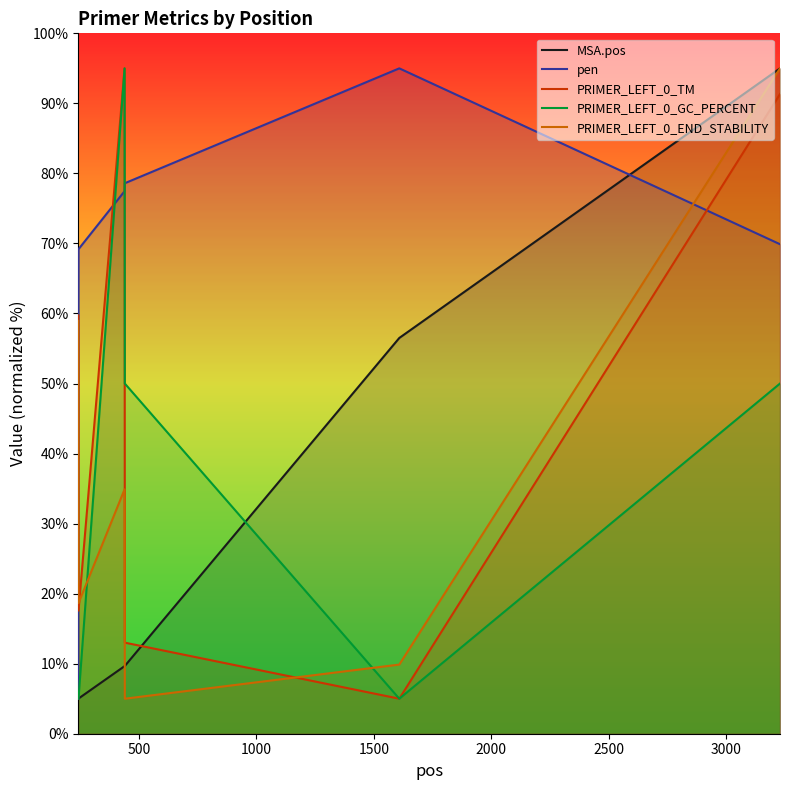

Reading left to right, what are all the values shown in this chart?

MSA.pos: 5.0	5.0	9.7	9.7	56.5	95.0
pen: 5.0	69.2	77.5	78.6	95.0	69.9
PRIMER_LEFT_0_TM: 59.7	17.6	95.0	13.0	5.0	91.3
PRIMER_LEFT_0_GC_PERCENT: 5.0	5.0	95.0	50.0	5.0	50.0
PRIMER_LEFT_0_END_STABILITY: 58.9	18.6	34.9	5.0	9.9	95.0